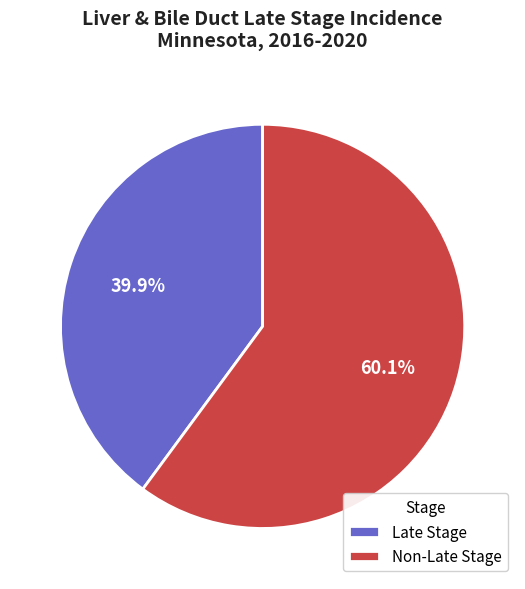

Does any single category account for the majority?

Yes